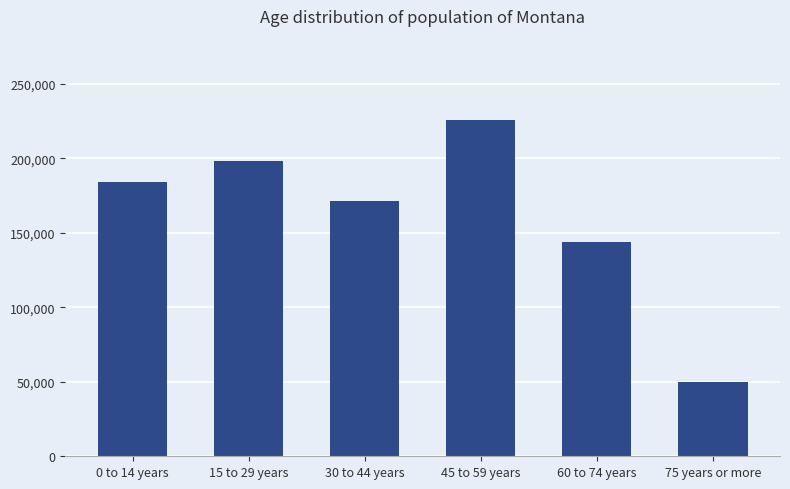

The value at 30 to 44 years is 171686. True or false?

True